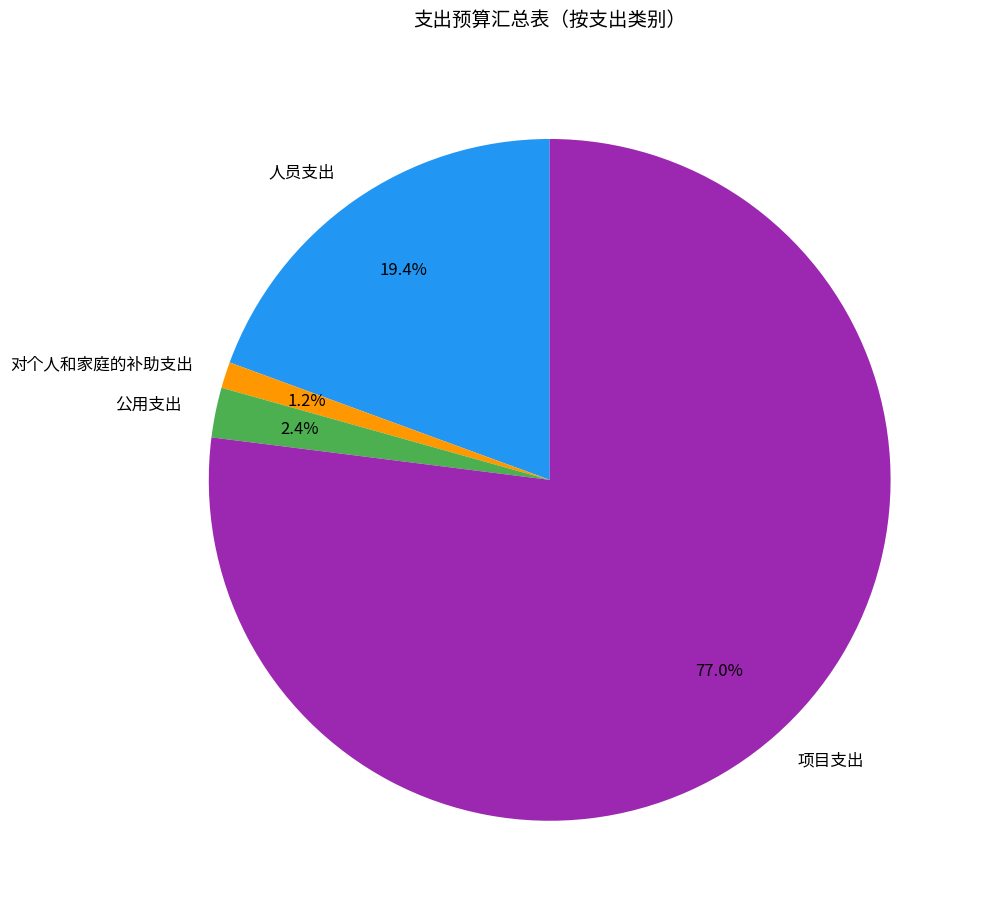

Which category has the smallest portion of the pie?

对个人和家庭的补助支出